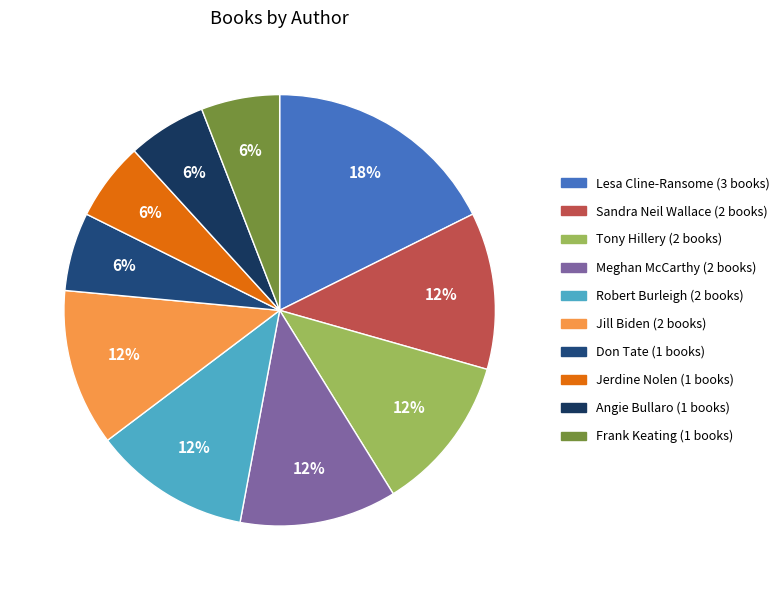

Is there a majority slice in this chart?

No